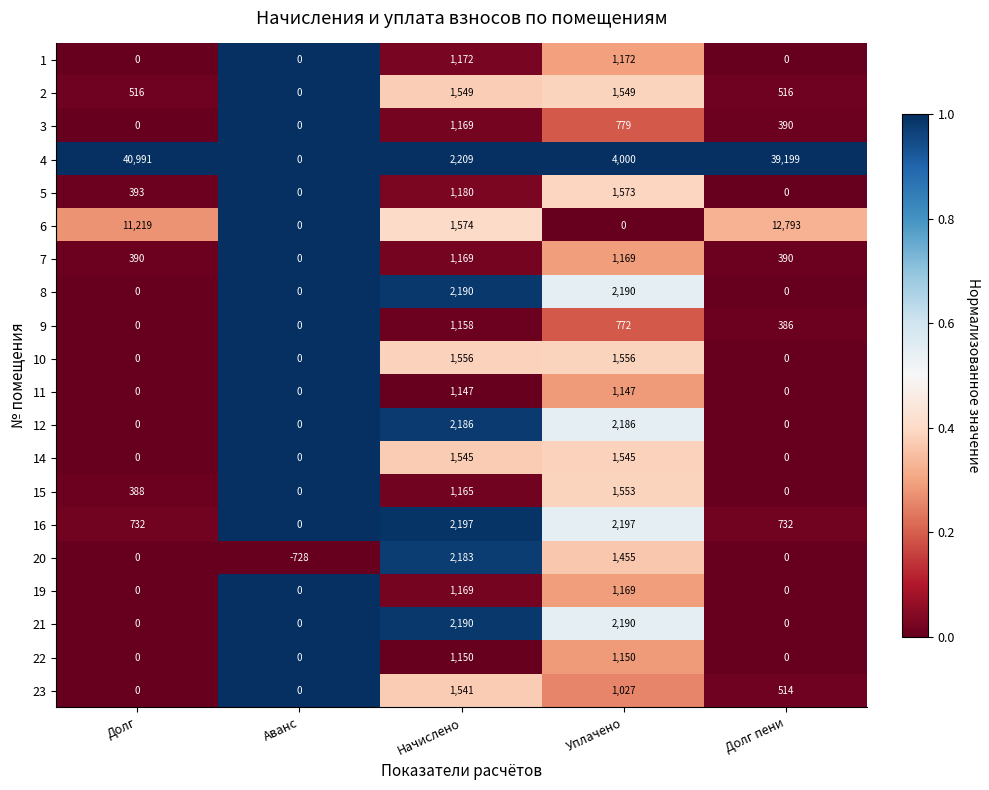

What is the average value of the 21 series?

876